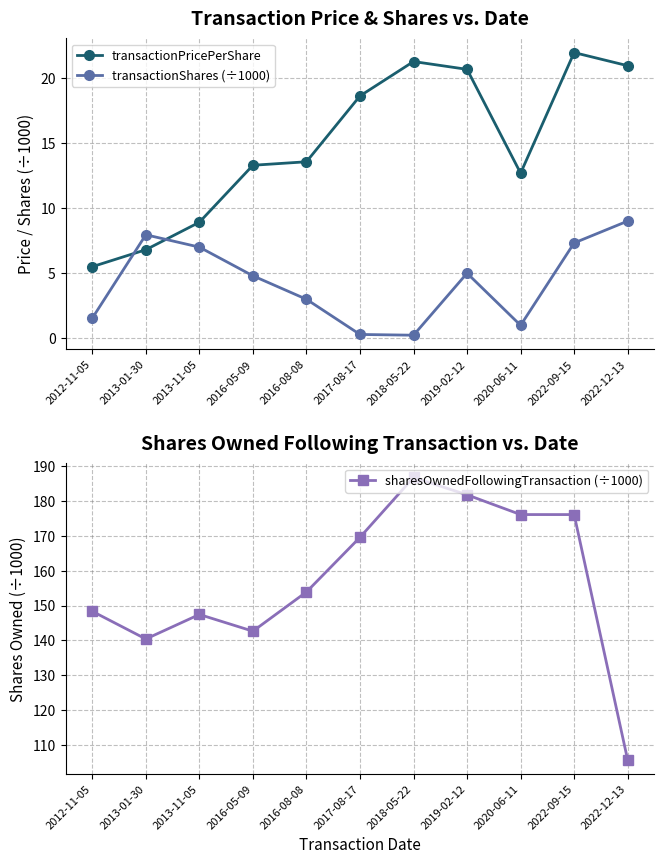

How many interior local valleys does the transactionPricePerShare series have?

1